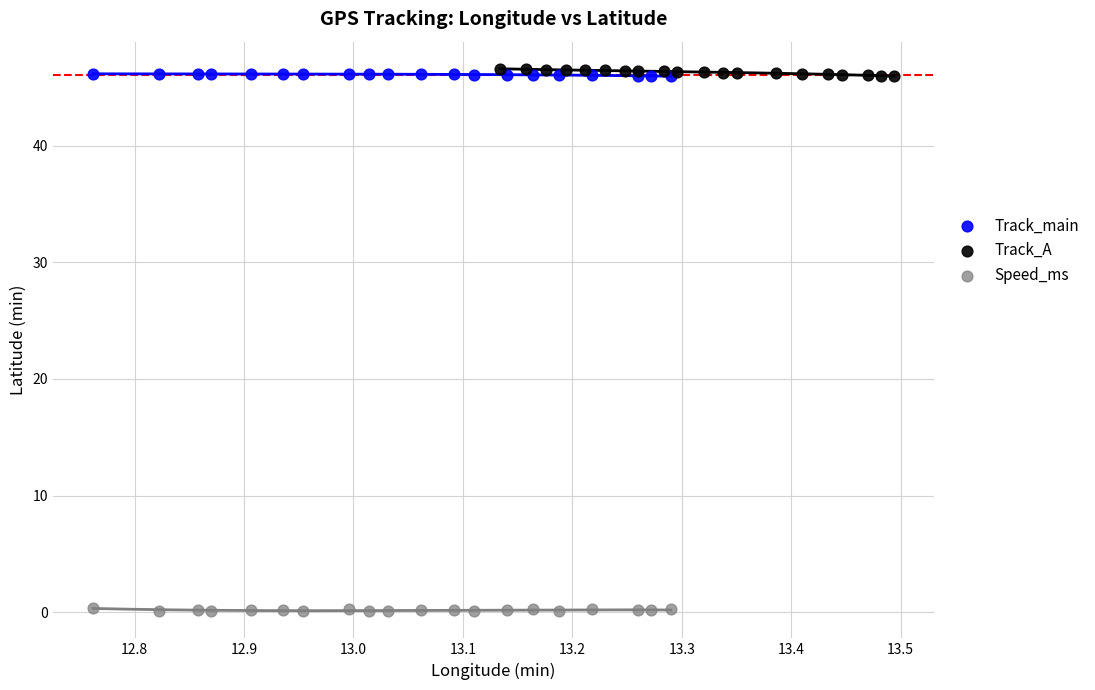

Which series reaches the minimum Y coordinate?

Speed_ms